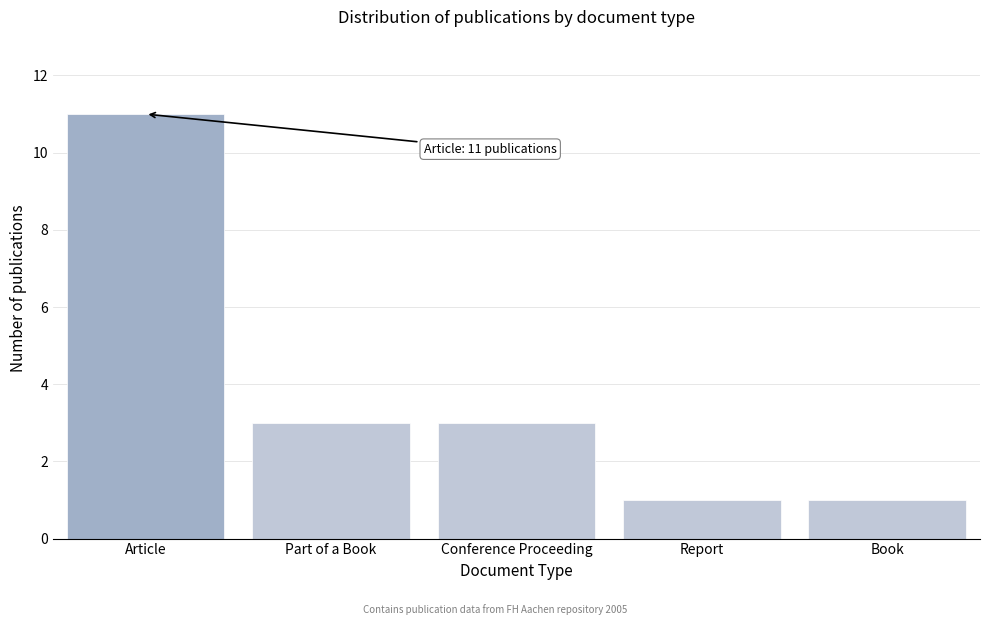

Reading left to right, transcribe all the data shown in this chart.

11	3	3	1	1